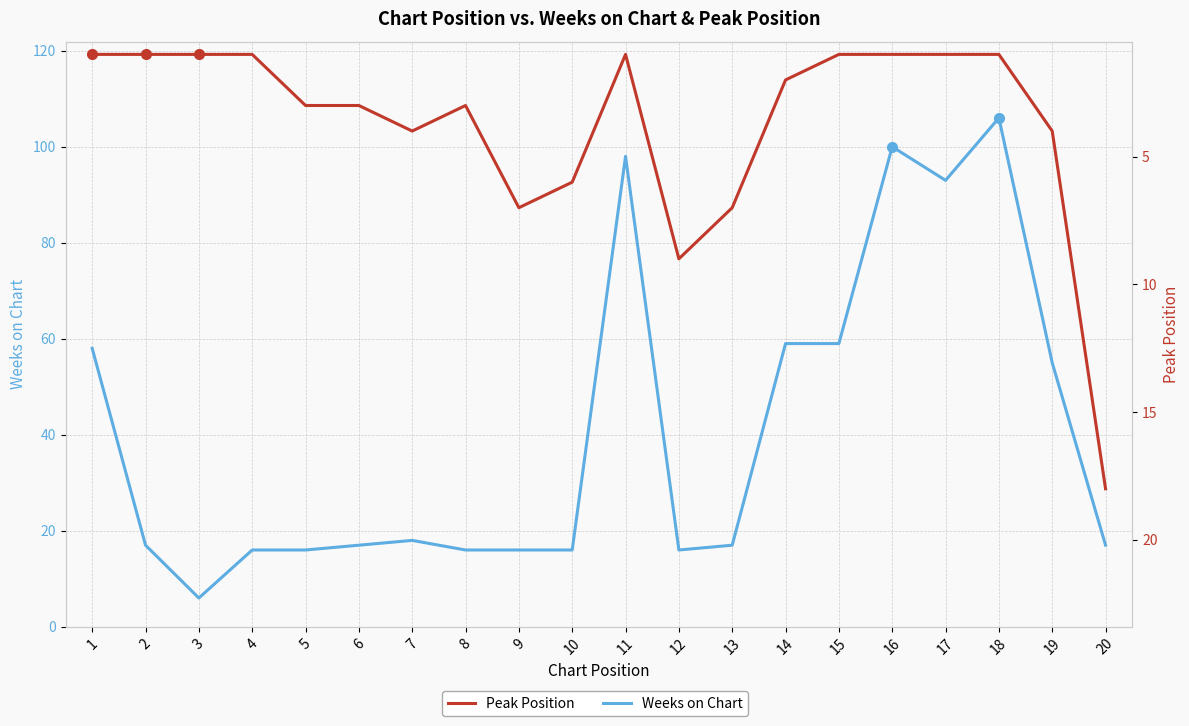

Where do Peak Position and Weeks on Chart first cross each other?

19 and 20